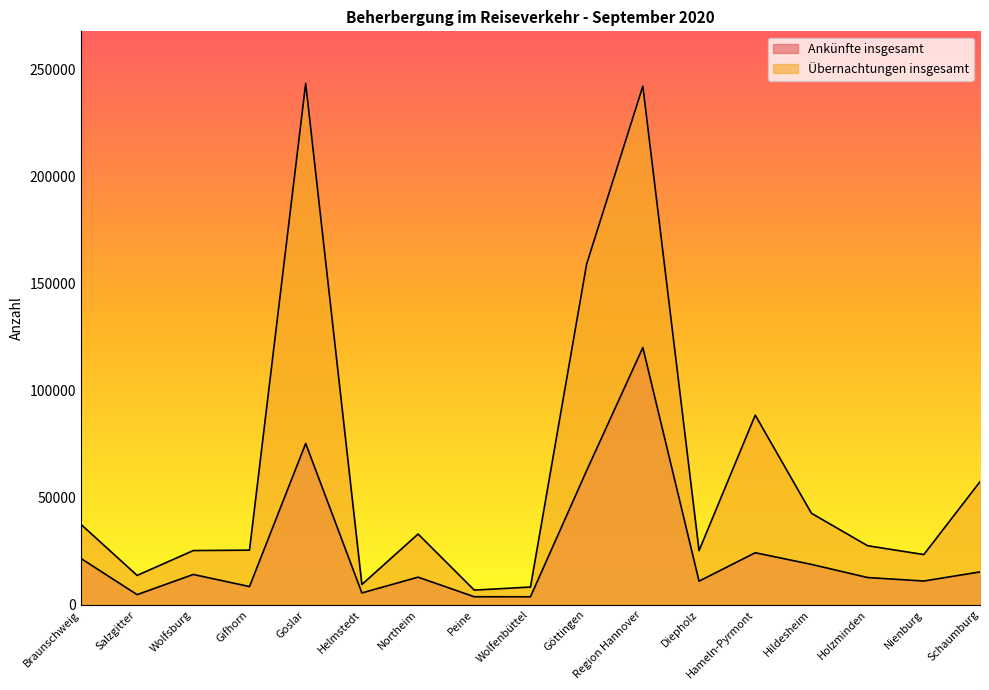

Which series changed the most between Goslar and Nienburg?

Übernachtungen insgesamt